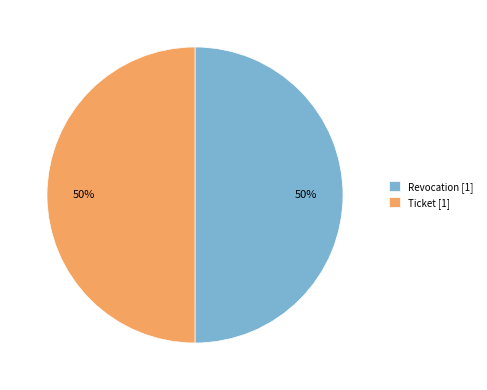

What percentage is the Revocation [1] slice, to the nearest percent?

50%